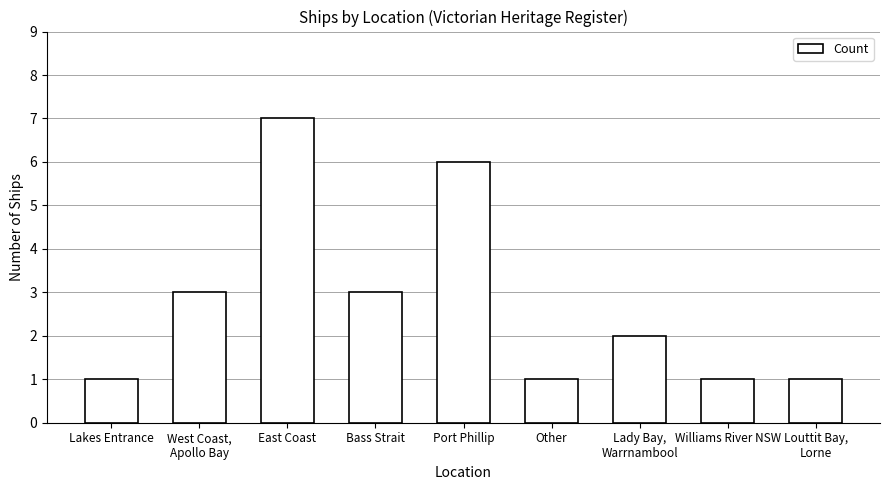

What is the label of the 2nd bar from the right?

Williams River NSW